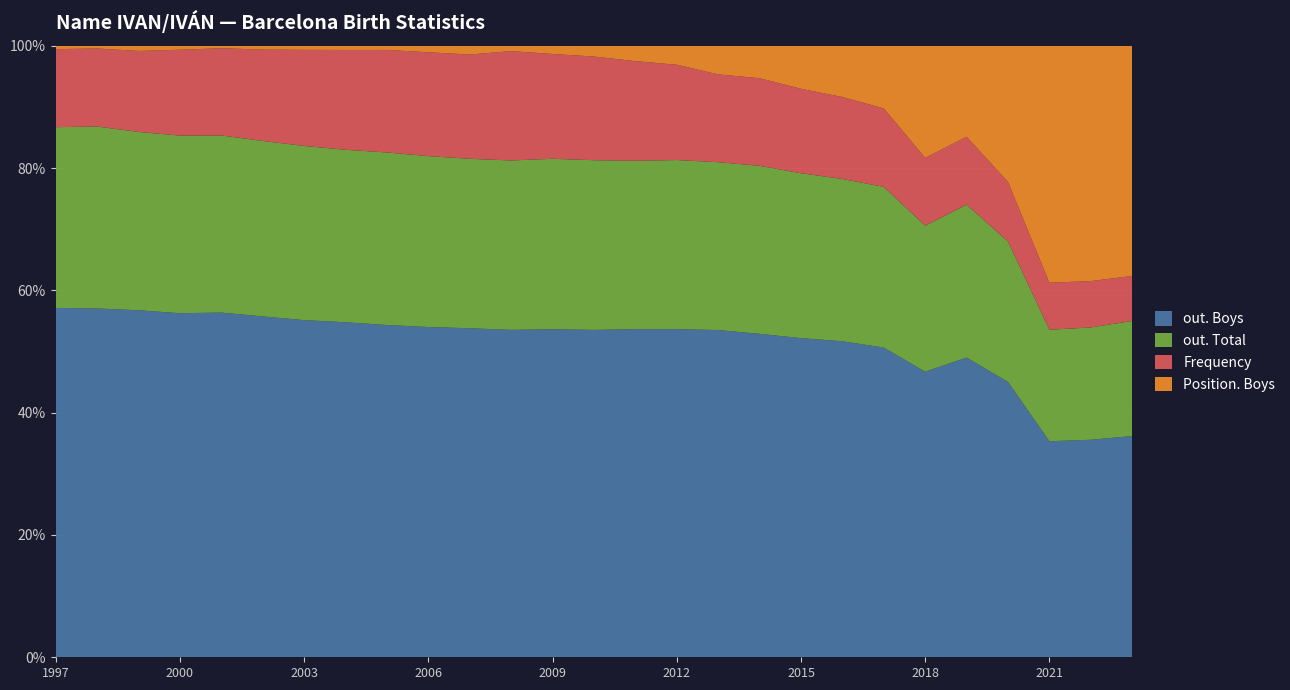

Reading left to right, what are all the values shown in this chart?

out. Boys: 1639	1649	1409	1559	1660	1418	1316	1272	1267	1113	940	1036	920	818	682	623	503	458	393	370	316	219	247	190	124	122	123
out. Total: 848	860	724	805	853	730	680	655	658	576	484	536	478	424	350	321	258	238	203	190	164	112	126	97	64	63	64
Frequency: 366	369	329	389	420	380	375	379	391	350	298	346	294	259	207	181	135	124	104	96	80	52	56	41	27	26	25
Position. Boys: 16	13	21	18	12	16	16	16	16	22	25	17	23	27	32	36	44	46	53	60	64	86	75	94	136	132	128